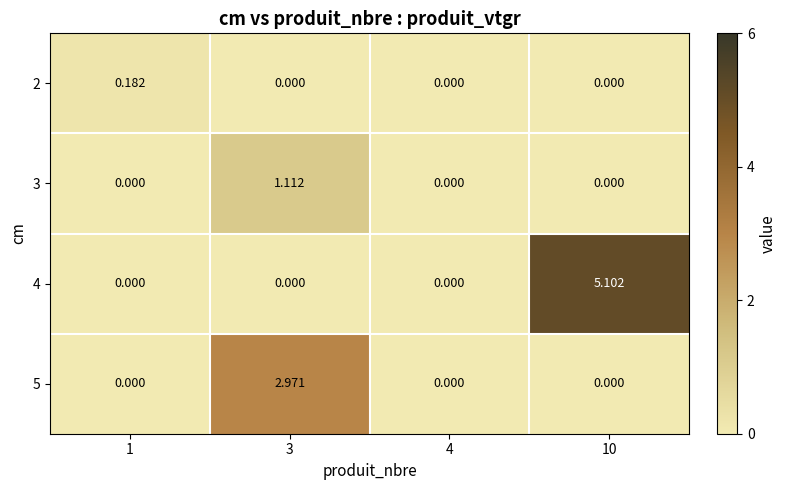

How many values in the 5 series exceed 0?

1